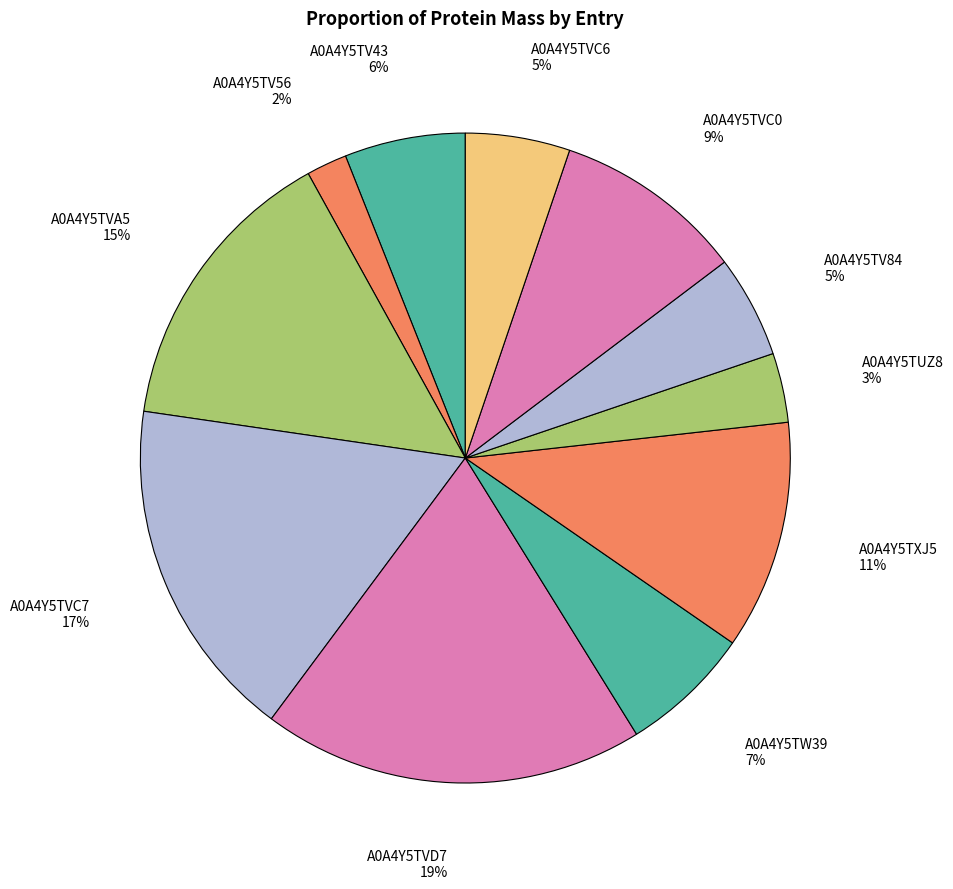

Which slice is the largest?

A0A4Y5TVD7